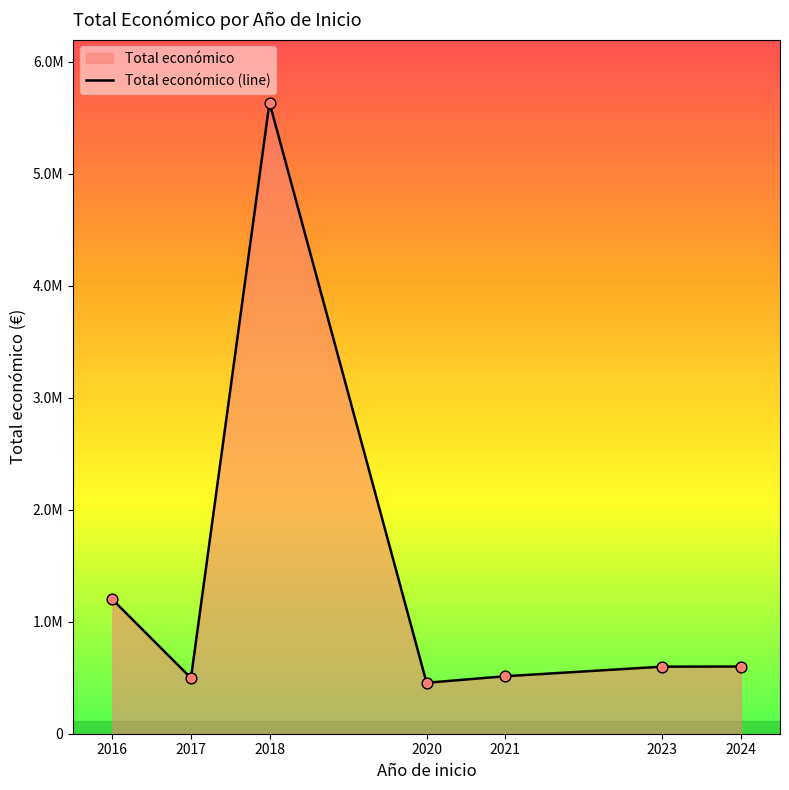

Approximately how many times larger is the value at 2024 compared to 2021?

1.2